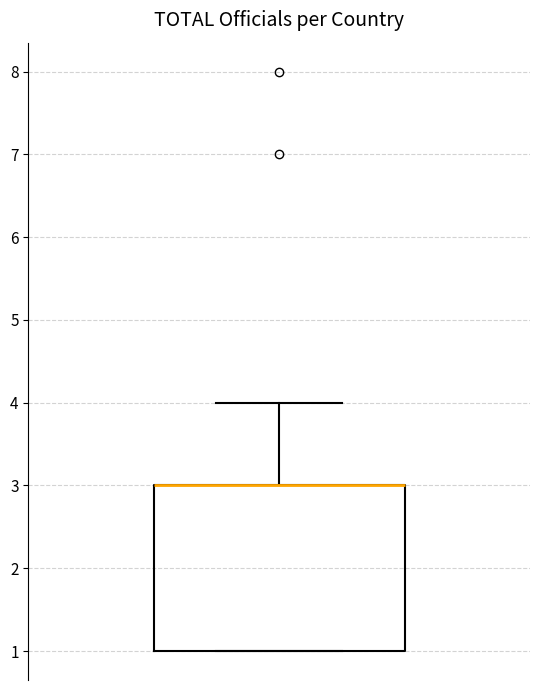

Read this box plot against the y-axis: the position of the median line, the range covered by the box, and the ends of both whiskers. The values are not printed on the chart, so give them approximately, as read against the axis.

median 3 (drawn on the box's upper edge), box 1 to 3, whiskers 1 to 4